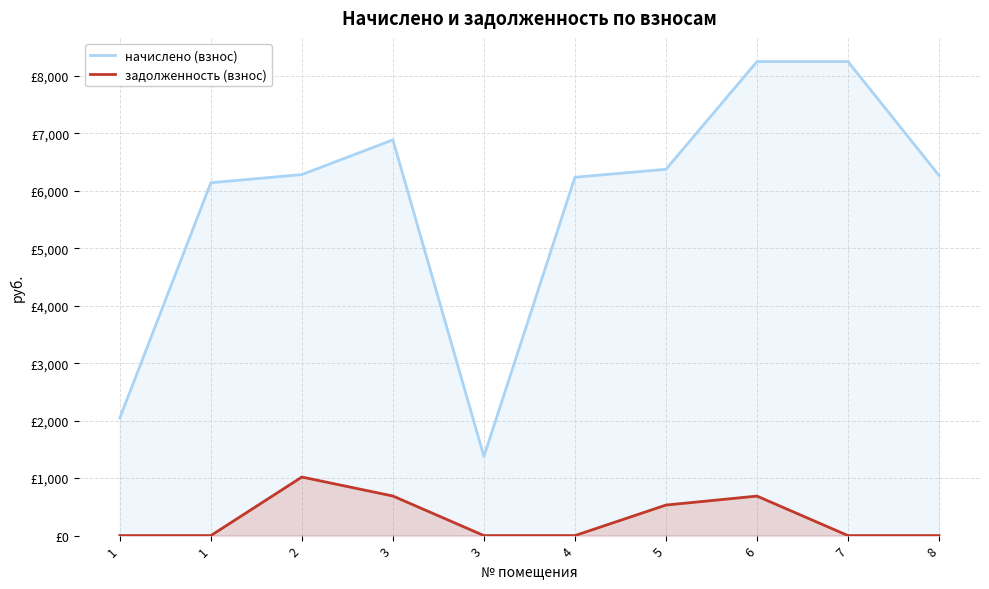

At which category is the sum across all series the highest?

6